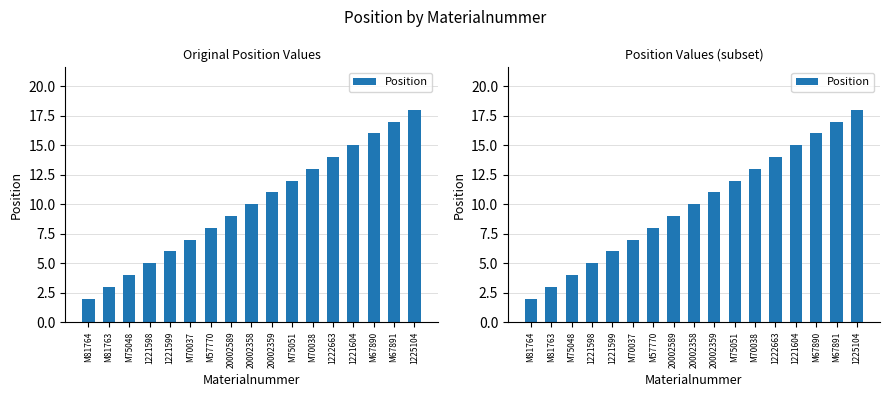

Where is the data nearest to the value 10?

20002358